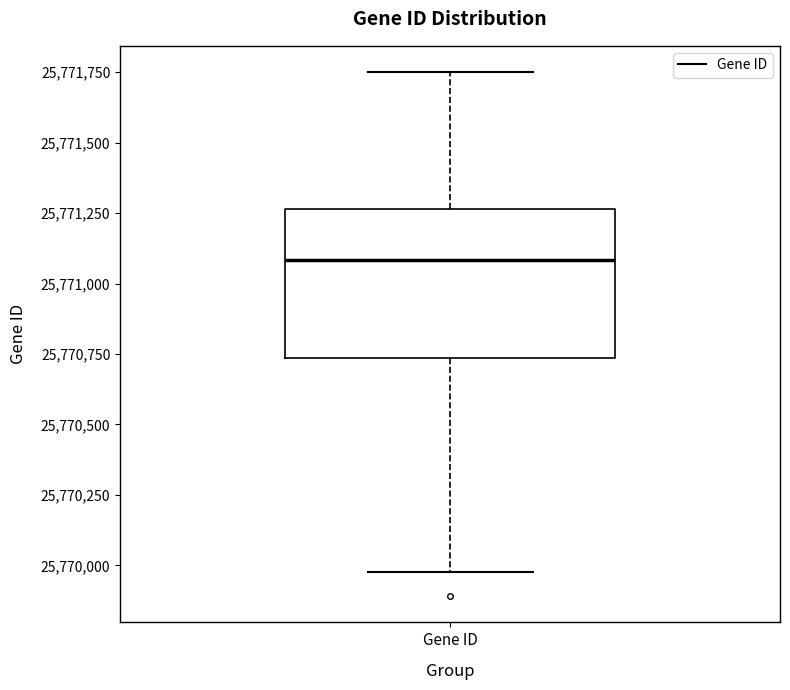

Read this box plot against the y-axis: the position of the median line, the range covered by the box, and the ends of both whiskers. The values are not printed on the chart, so give them approximately, as read against the axis.

median 25771100, box 25770750 to 25771250, whiskers 25770000 to 25771750